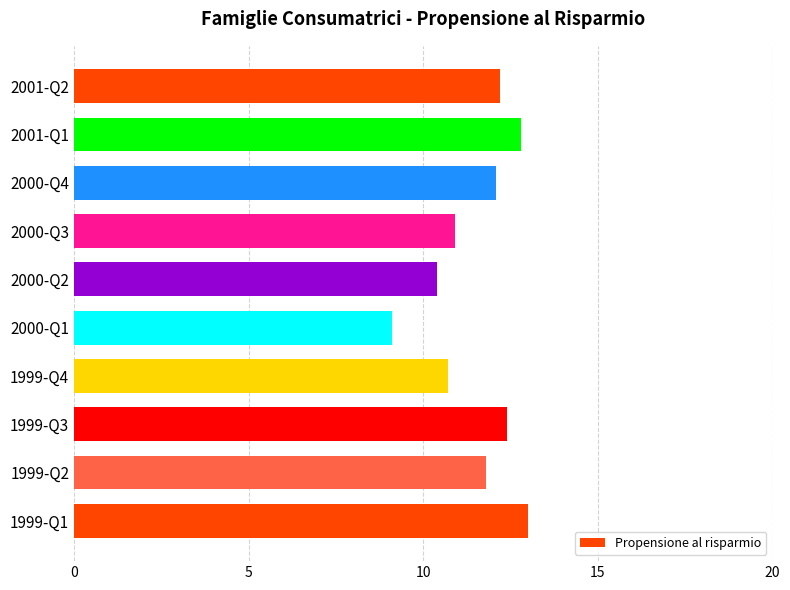

Approximately how many times larger is the value at 2001-Q1 compared to 1999-Q2?

1.1